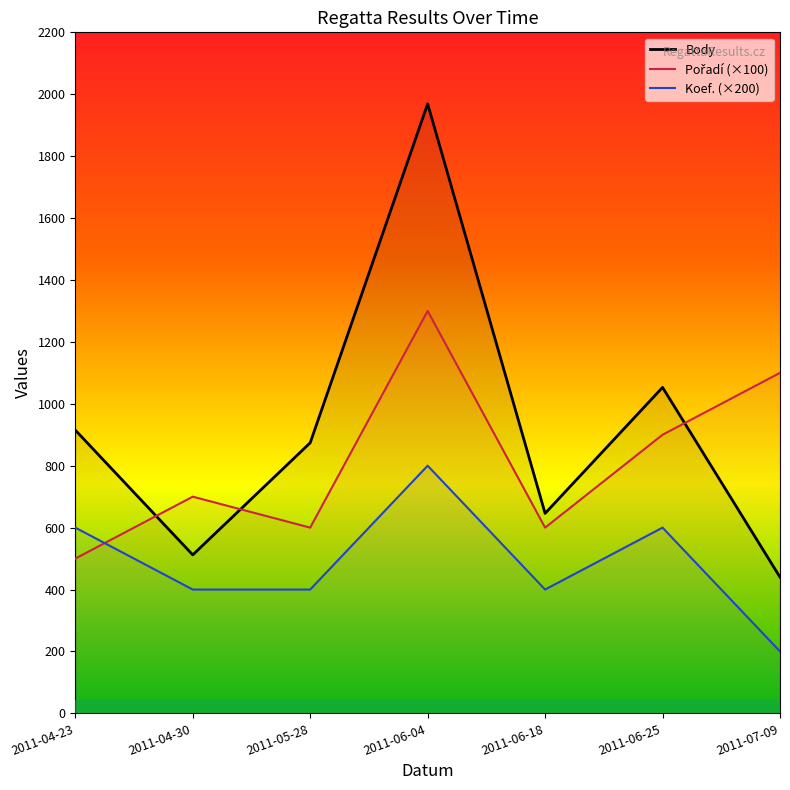

Reading left to right, extract all data points from this chart.

Body: 915	512	874	1969	646	1053	440
Pořadí: 500	700	600	1300	600	900	1100
Koef.: 600	400	400	800	400	600	200